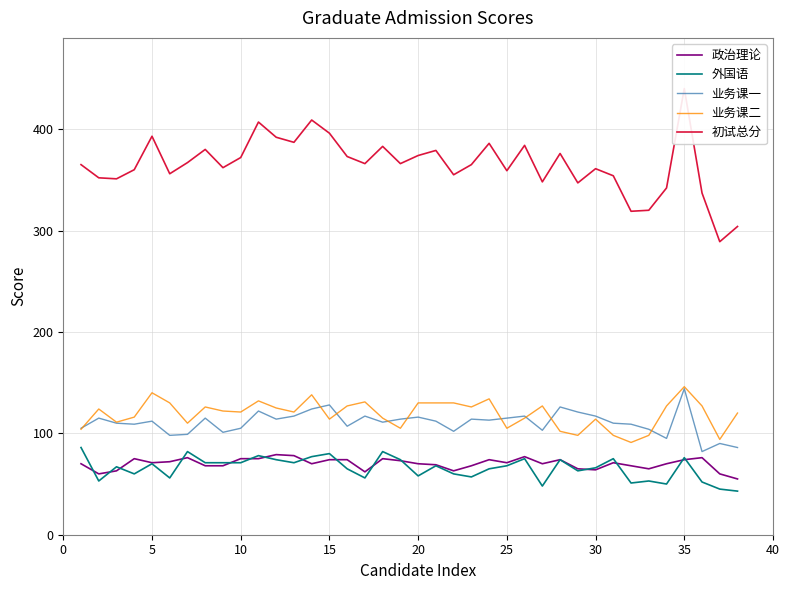

True or false: 业务课二 has a value of 245 at 35.

False